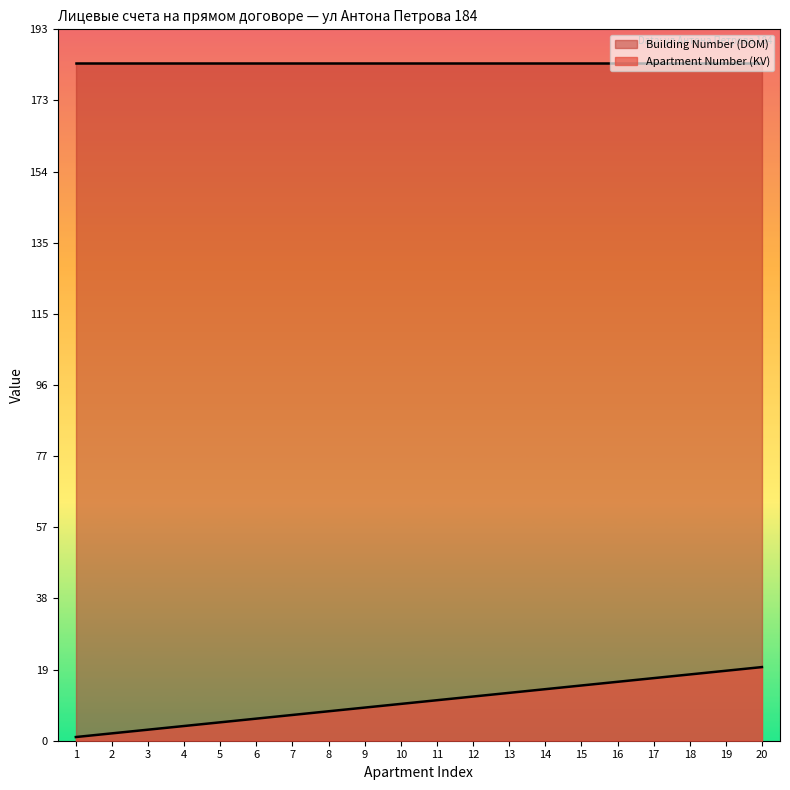

Which has a higher value, 2 or 20?

20